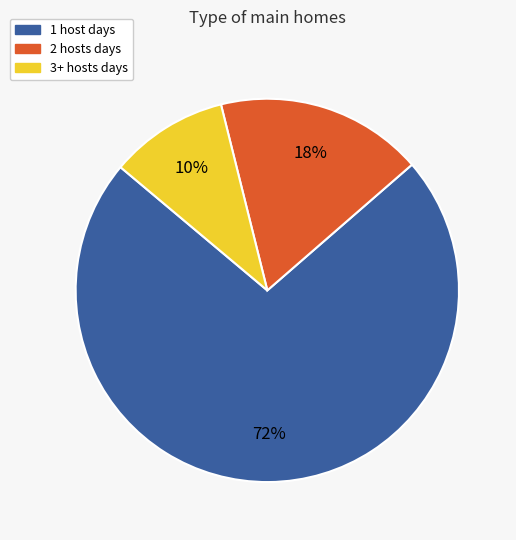

Is there a majority slice in this chart?

Yes